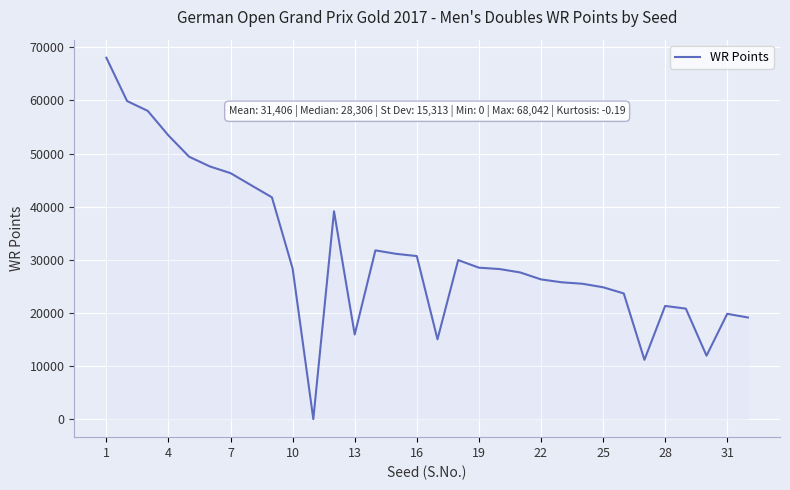

What is the difference between the second highest and second lowest values?

48733